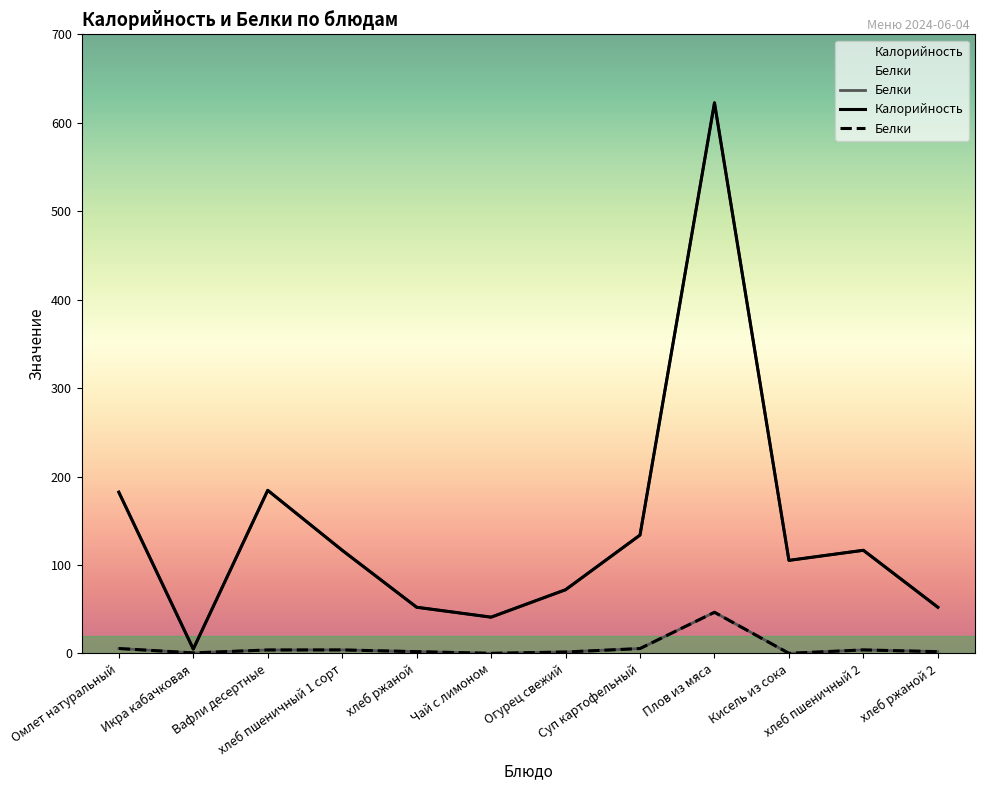

The Калорийность series shows 41.0 at Чай с лимоном. True or false?

True